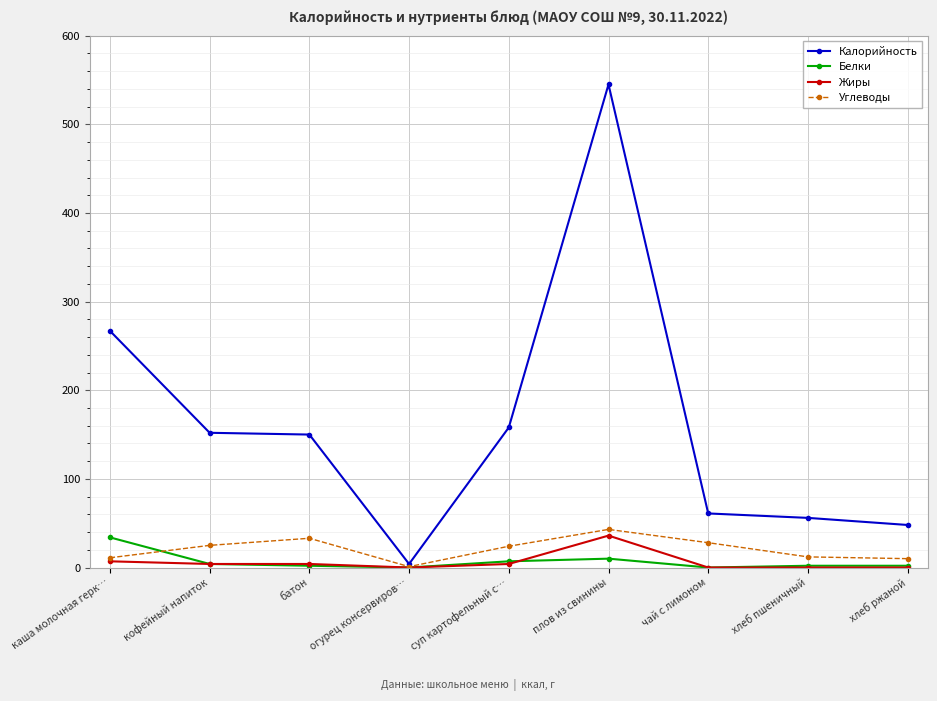

True or false: Углеводы has more than 0 points higher than both neighbors.

True